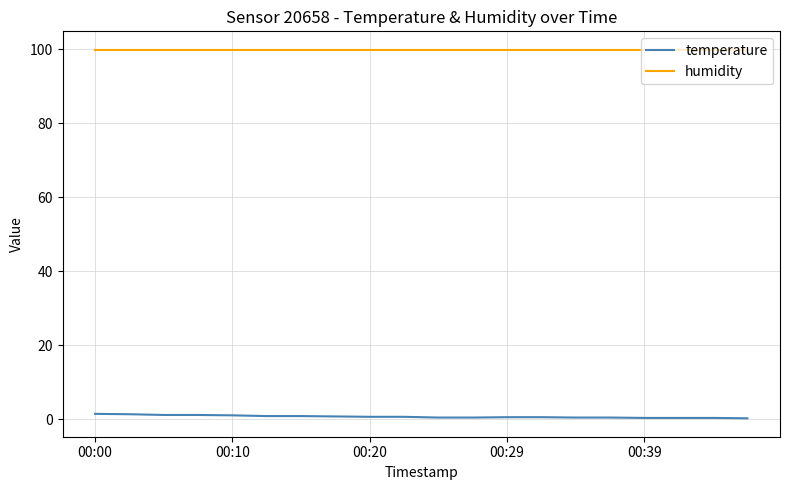

Which series has the largest total across all categories?

humidity